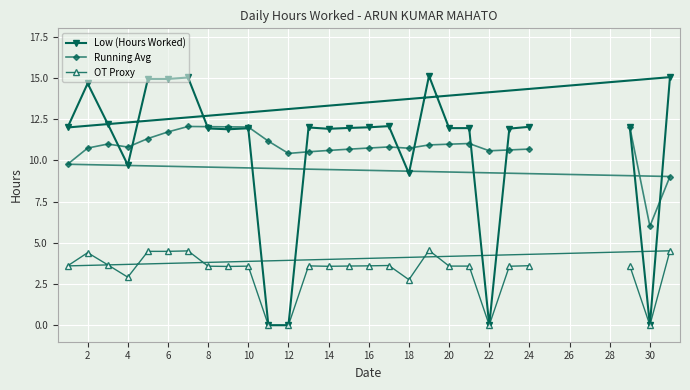

Which series has the widest spread of values?

Low (Hours Worked)